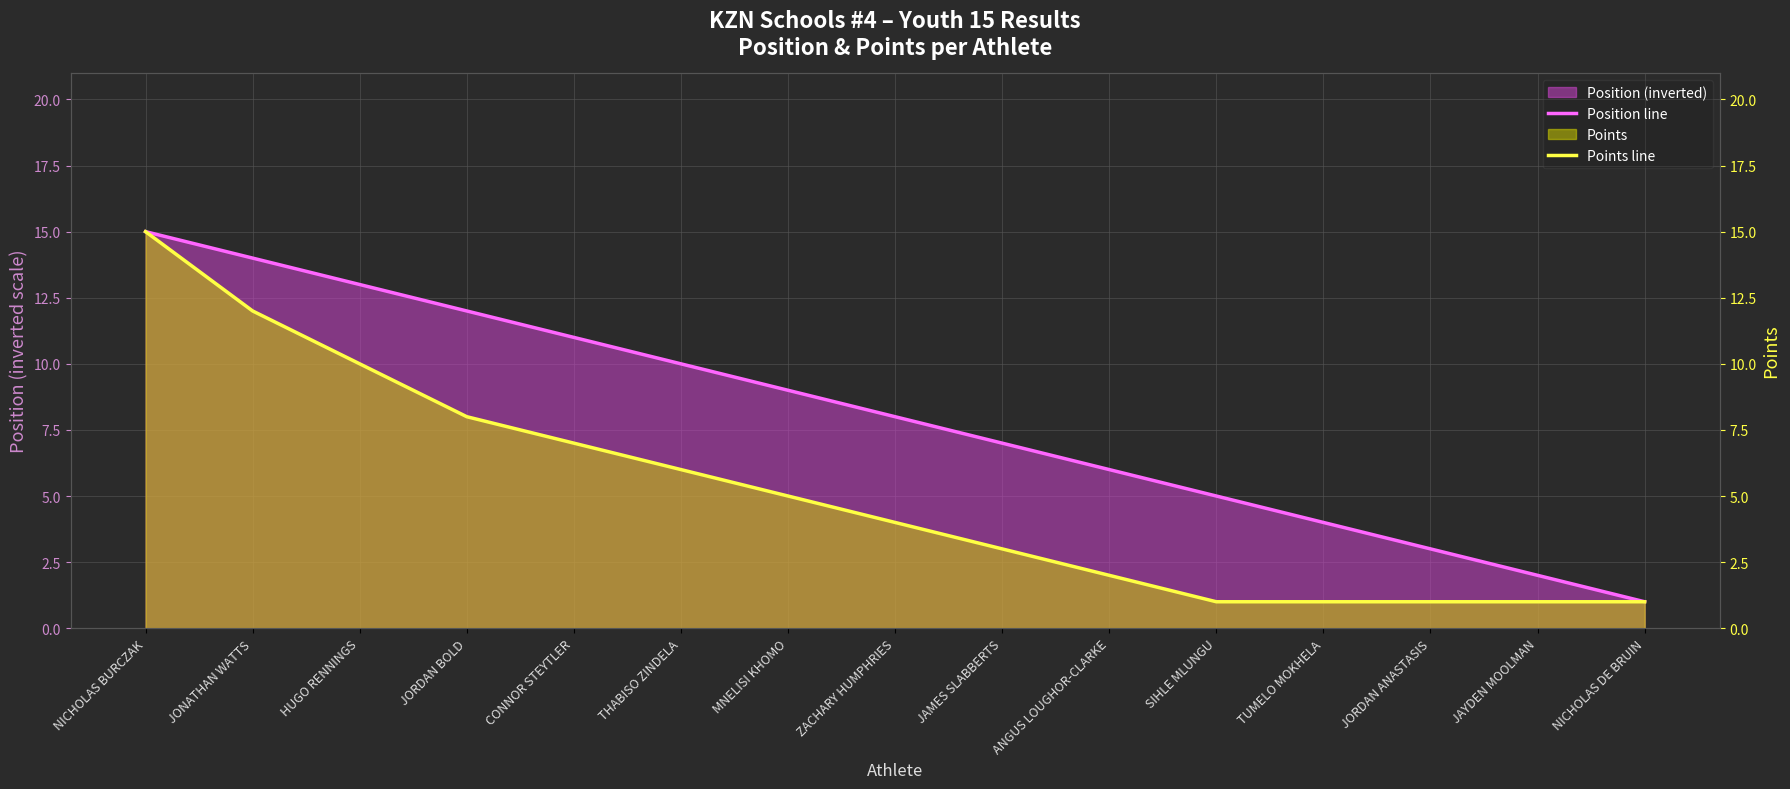

Is the value of Position line at HUGO RENNINGS greater than the value of Points line at THABISO ZINDELA?

Yes